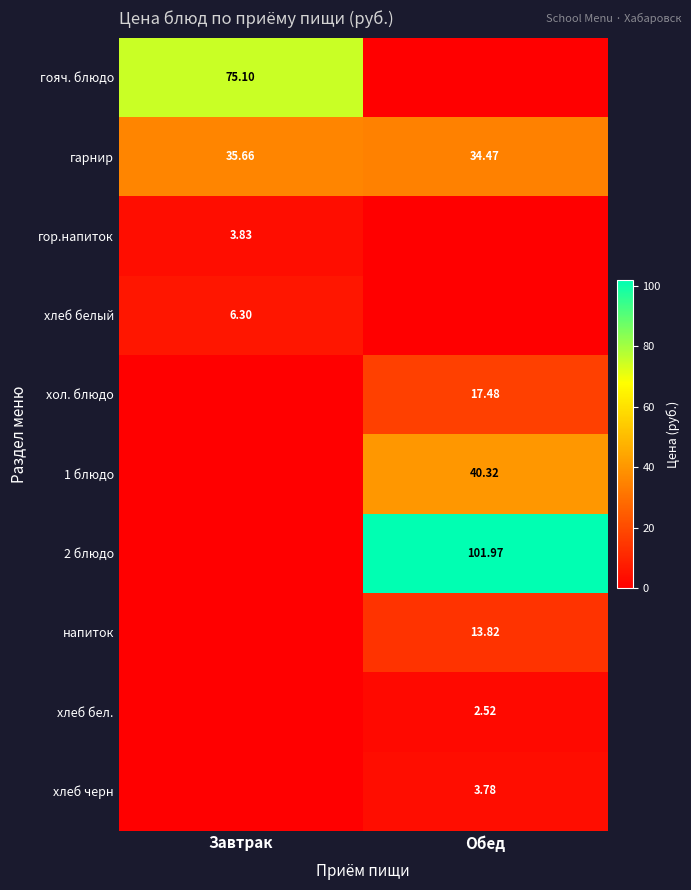

At which label is хол. блюдо closest to 8?

Завтрак